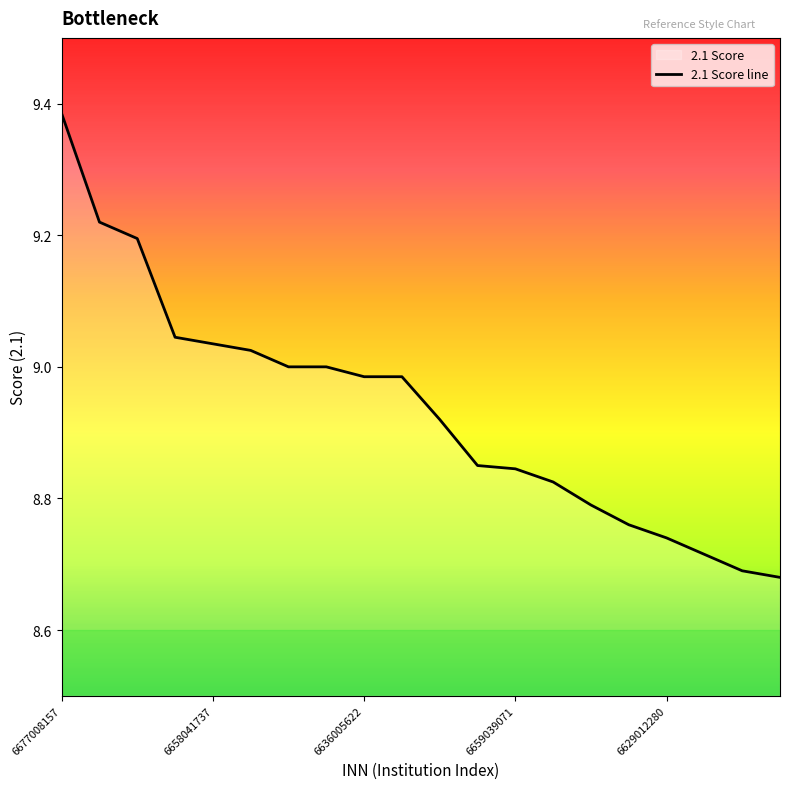

What is the difference between the maximum and minimum values?

0.7